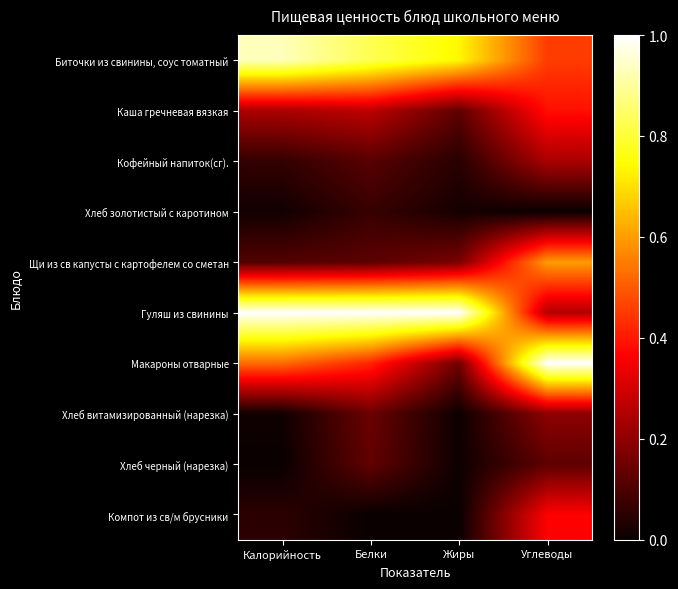

Which has a higher value, Жиры or Углеводы?

Жиры